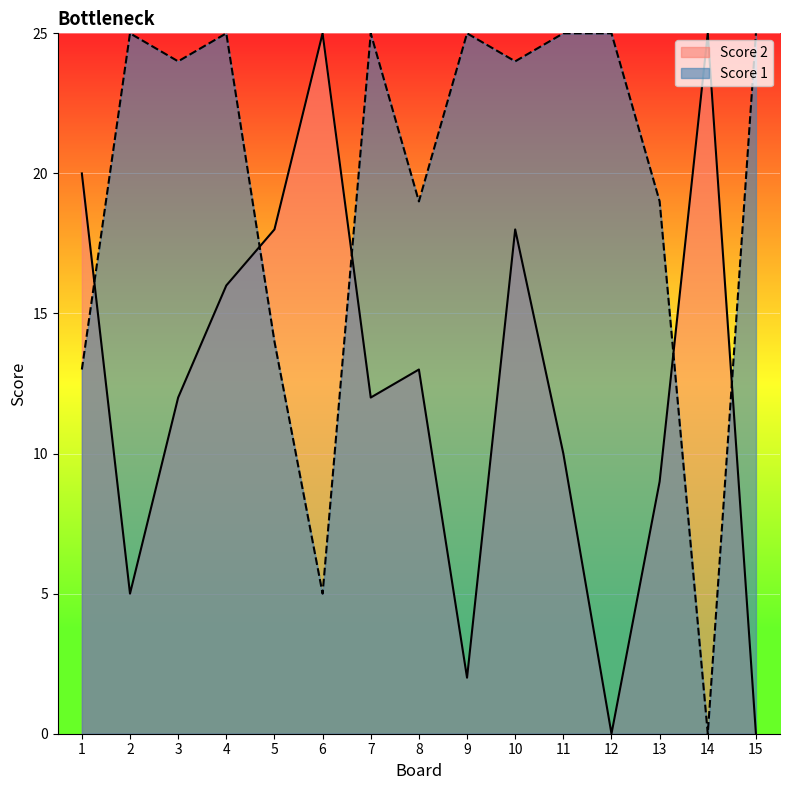

At how many categories does at least one series exceed 10?

15